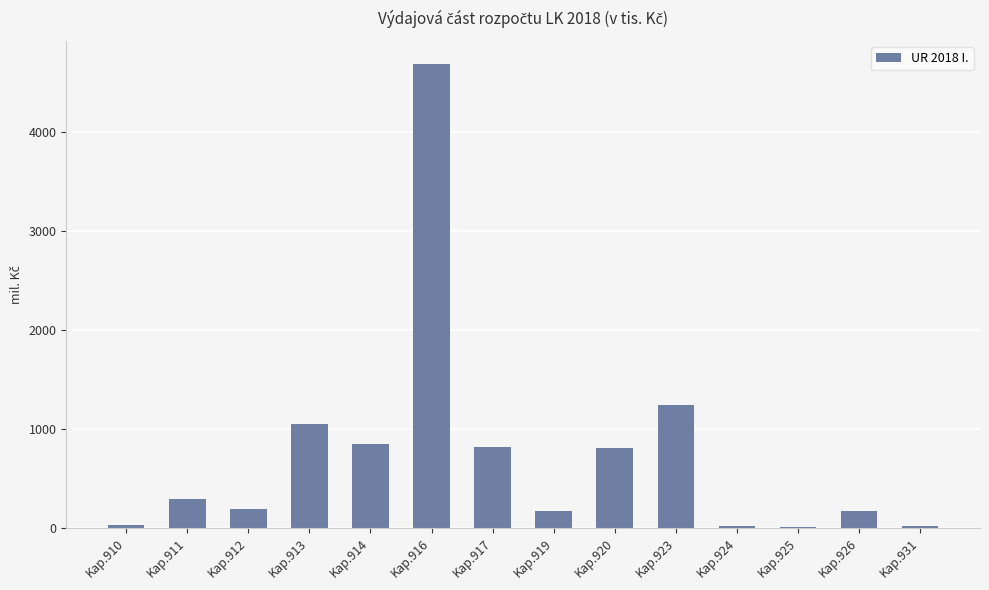

Between Kap.926 and Kap.917, which is larger?

Kap.917